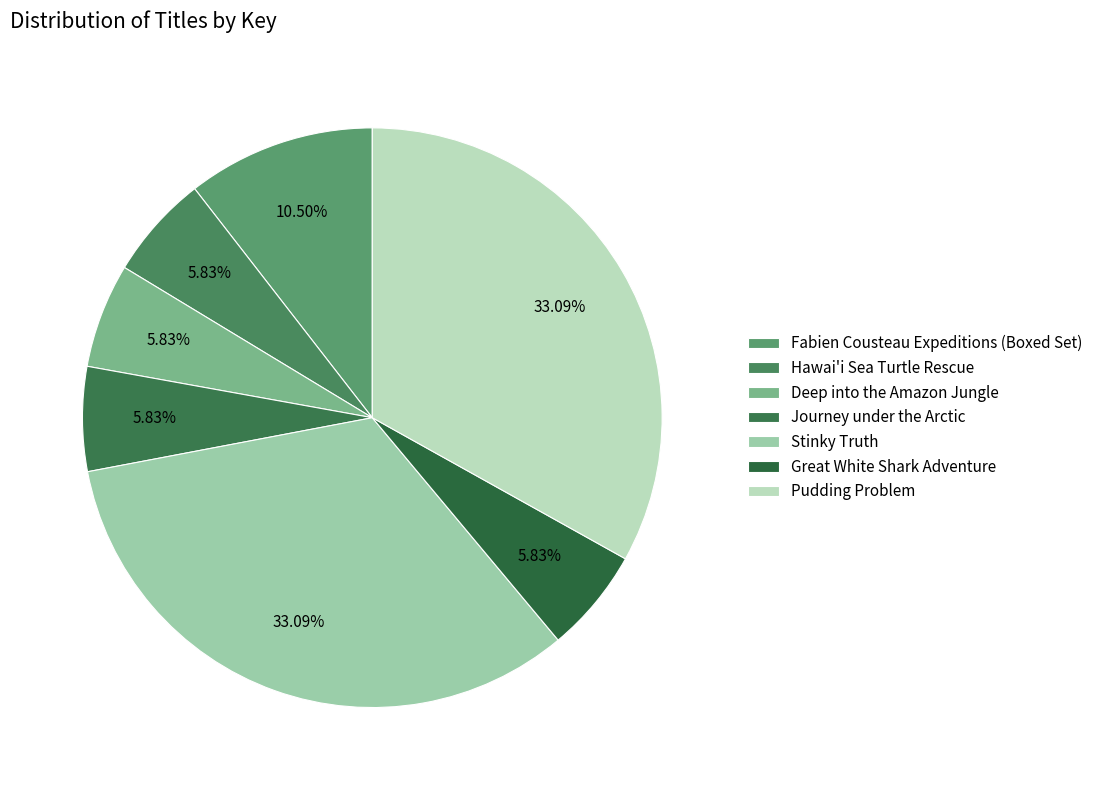

Is it true that Pudding Problem is 21% of the pie?

False